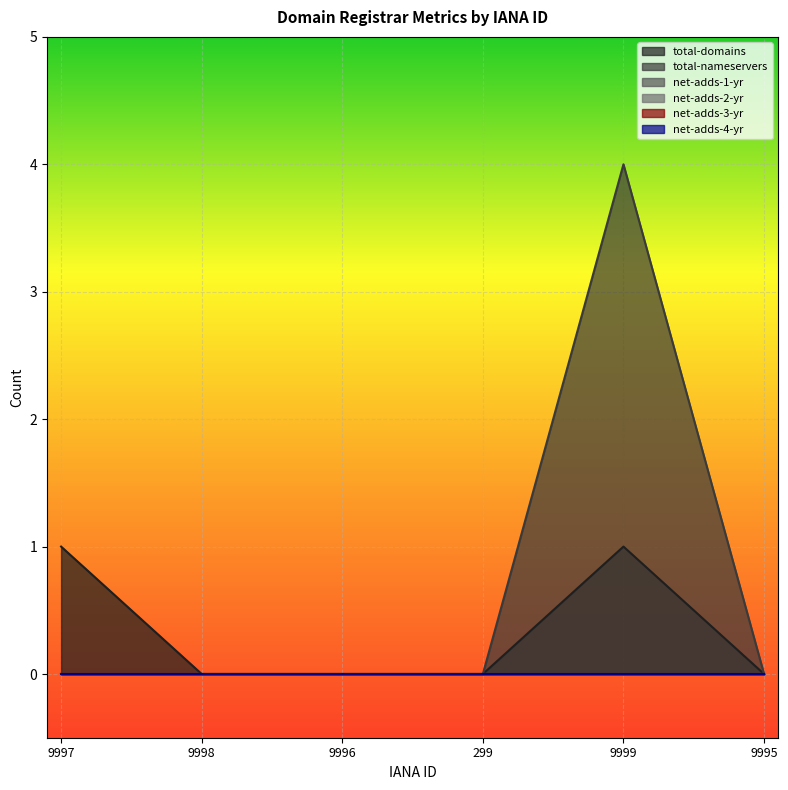

True or false: total-nameservers and net-adds-4-yr intersect in this chart.

False